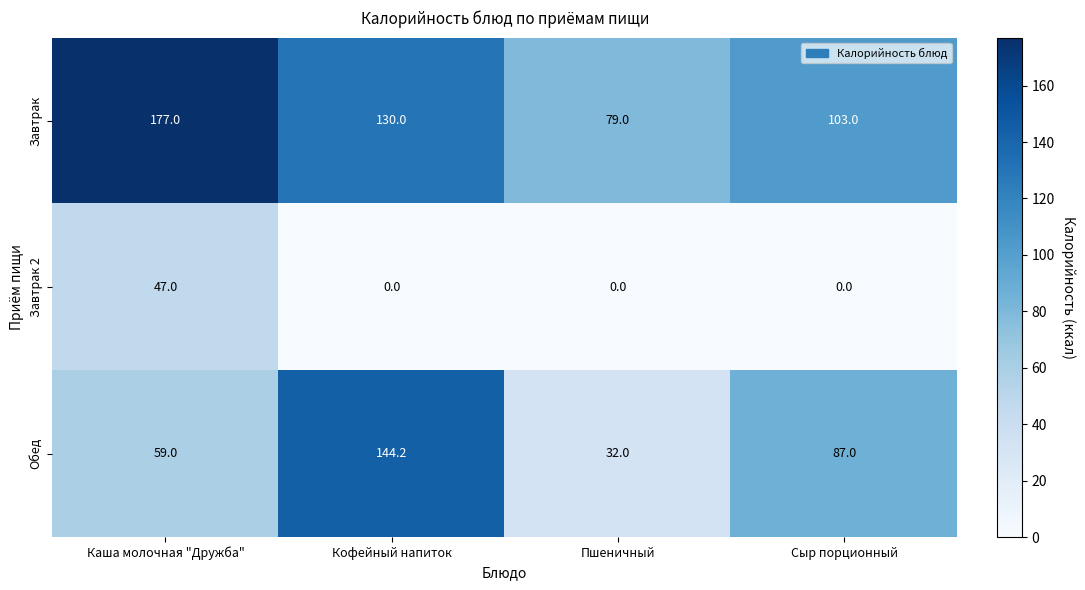

Reading right to left, extract all data points from this chart.

Завтрак: 103.0	79.0	130.0	177.0
Завтрак 2: 0.0	0.0	0.0	47.0
Обед: 87.0	32.0	144.2	59.0